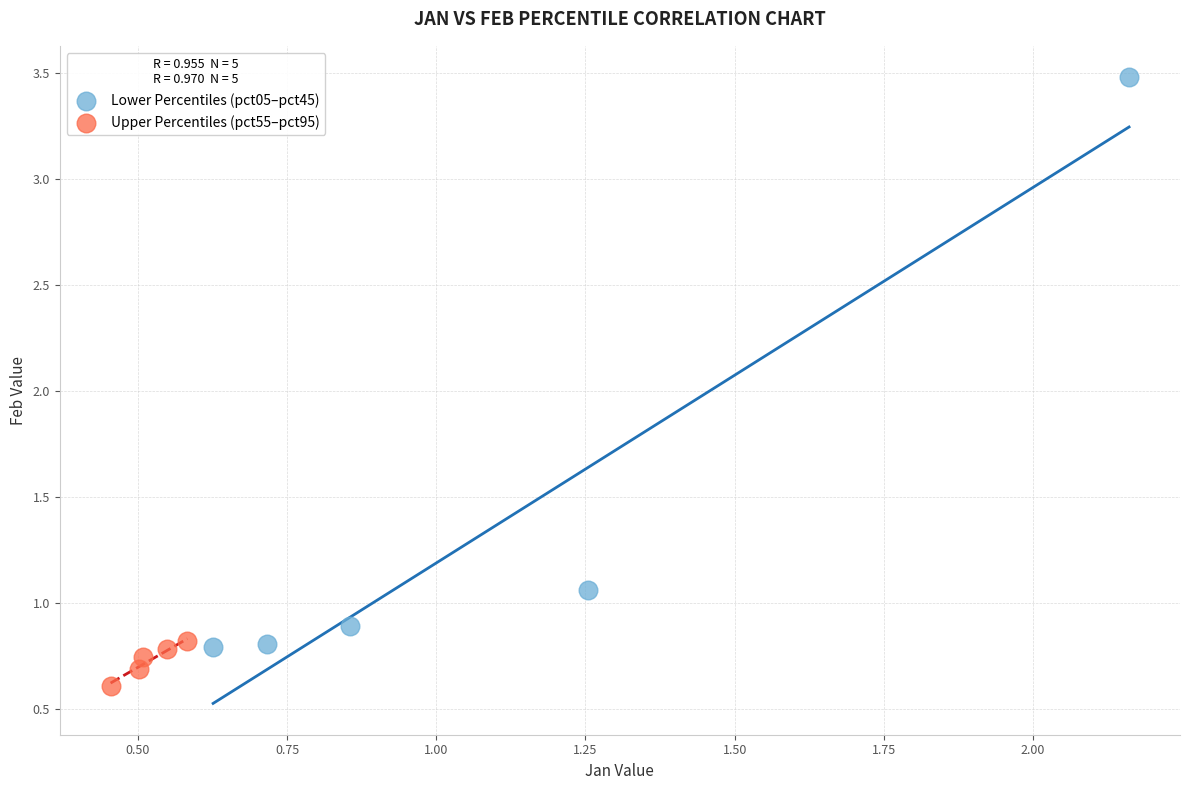

Which series has the largest Y range (max minus min)?

Lower Percentiles (pct05–pct45)